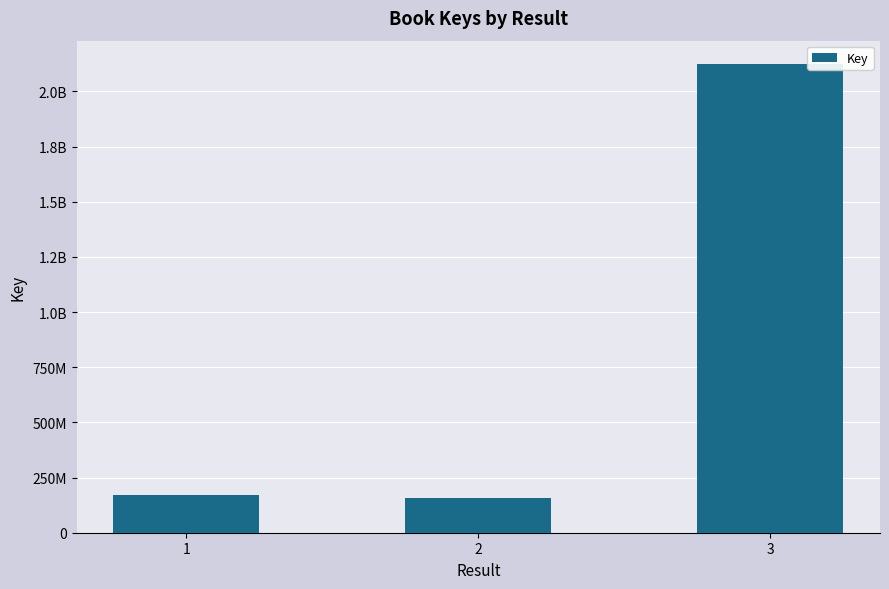

Does the chart contain any negative values?

No